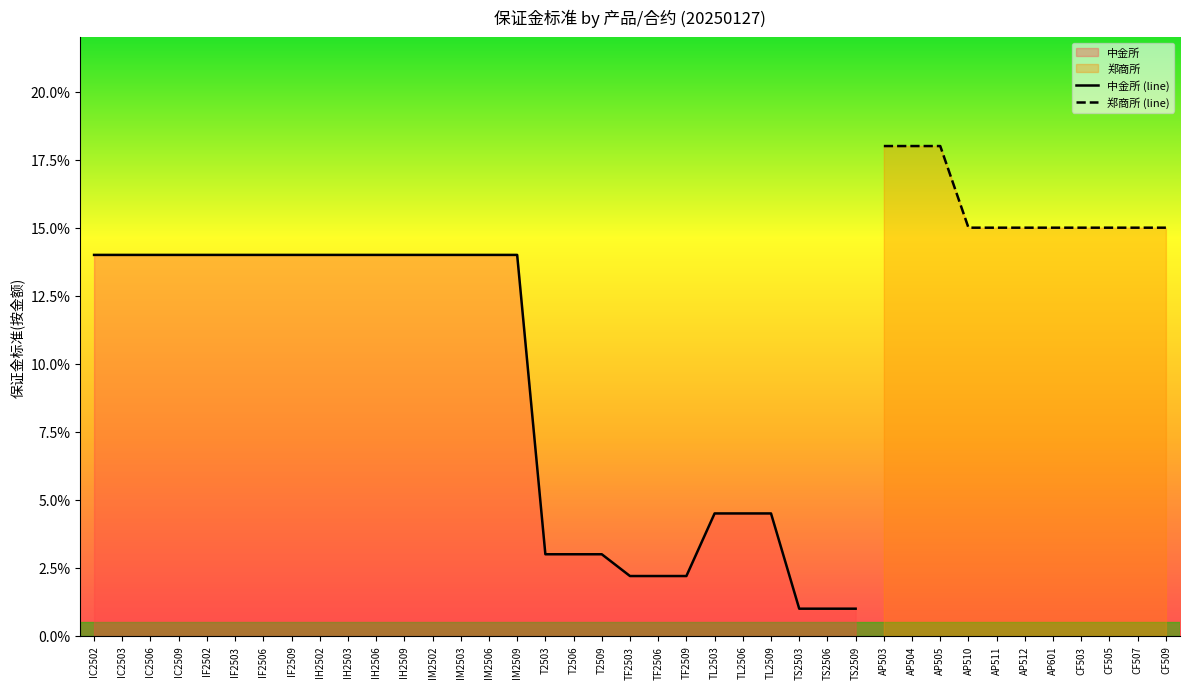

At which category does the chart reach its peak across all series?

AP503